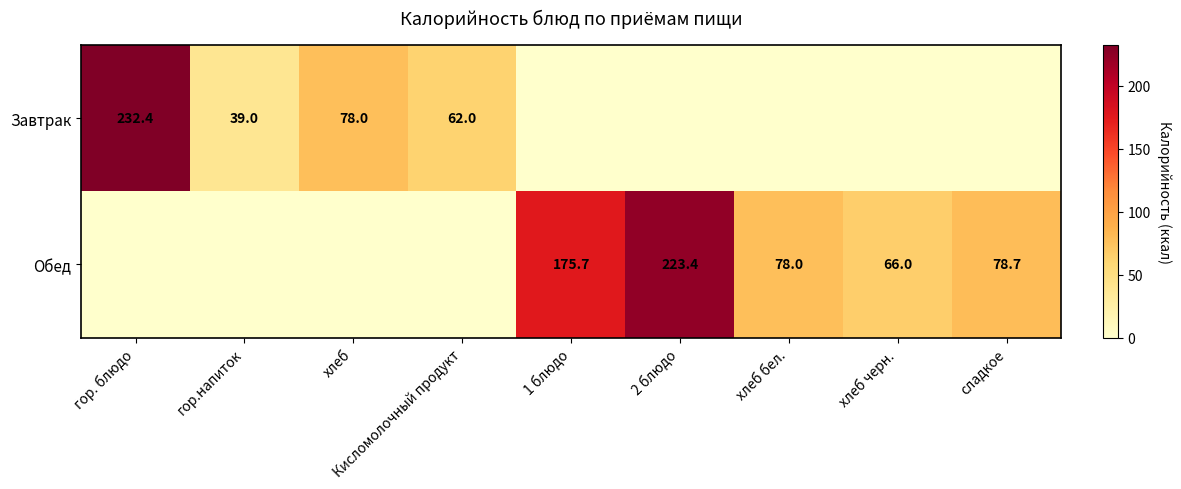

Is it true that Завтрак equals 409.9 at гор. блюдо?

False